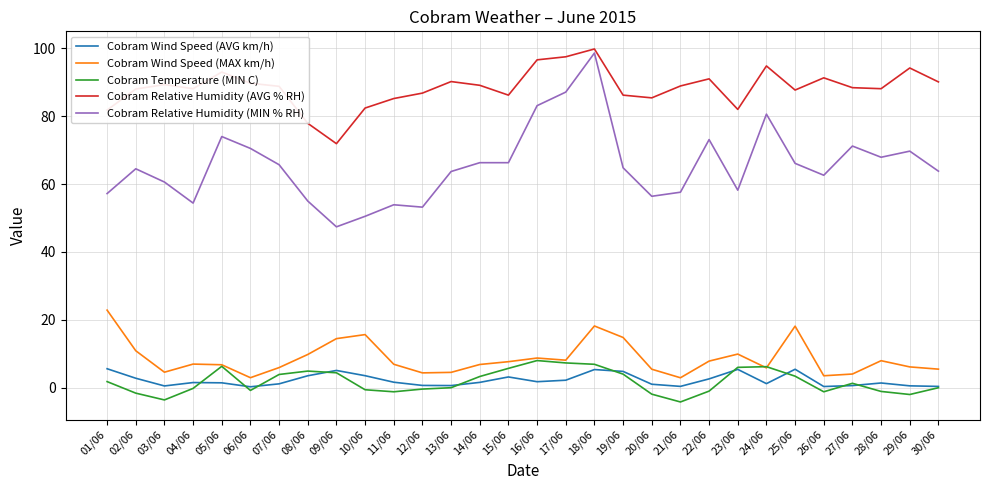

Is it true that Cobram Wind Speed (AVG km/h) equals 3.5 at 10/06?

True